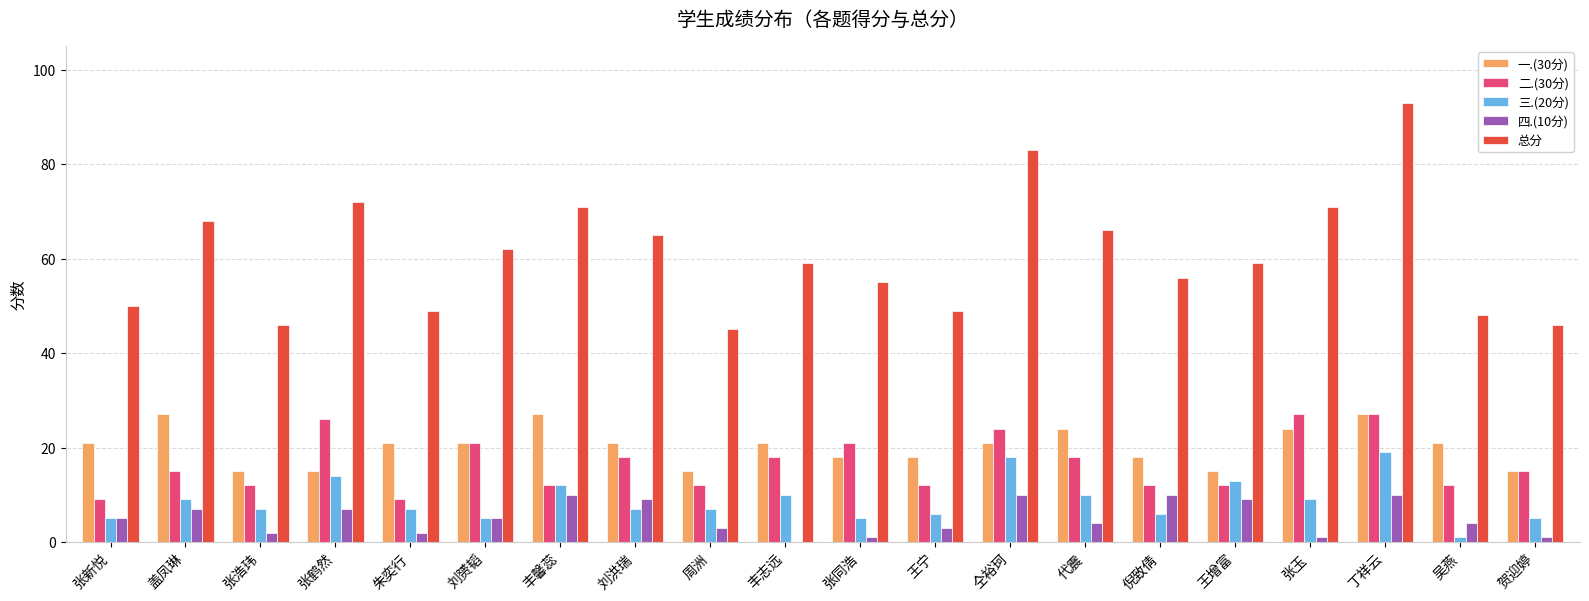

Between 王宁 and 丁祥云, which series saw the biggest shift?

总分